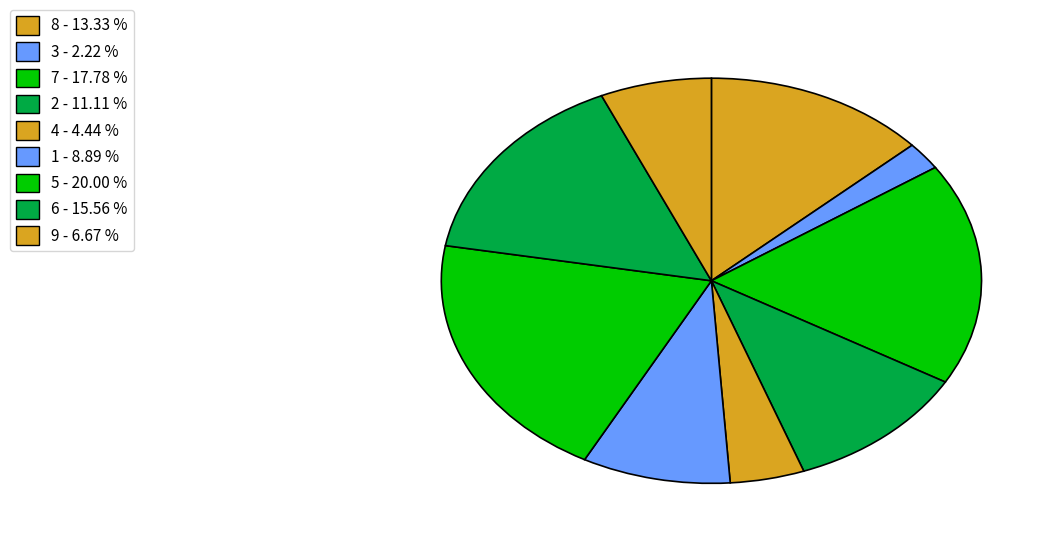

What is the ratio of the value at 1 to the value at 8?

0.7